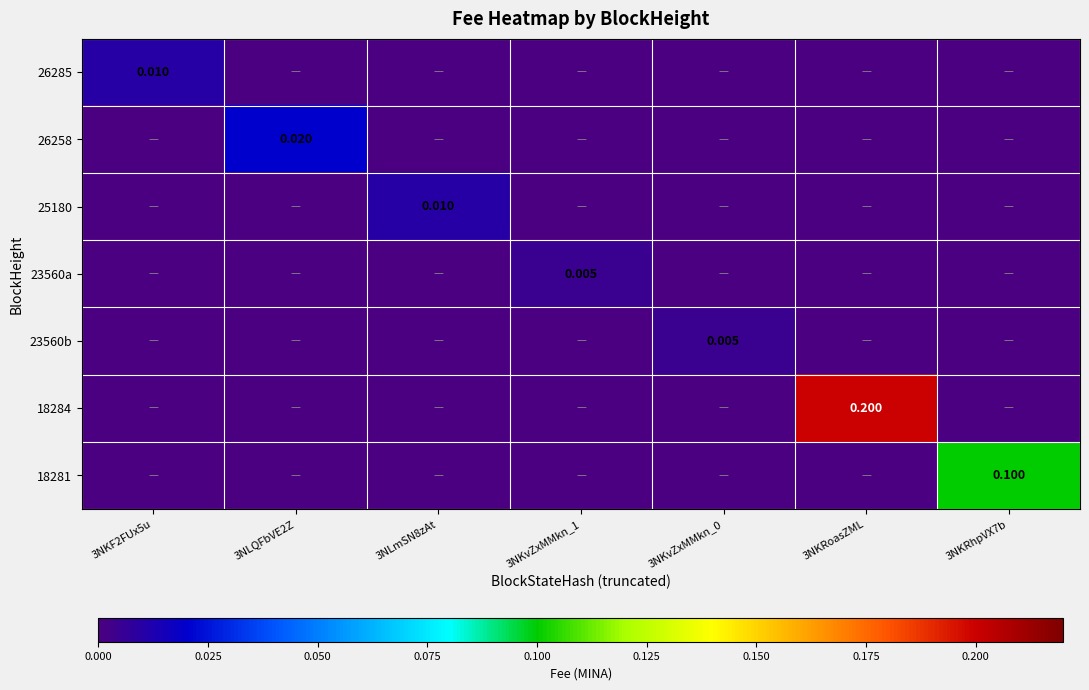

Which category has the highest value across all series?

3NKRoasZML